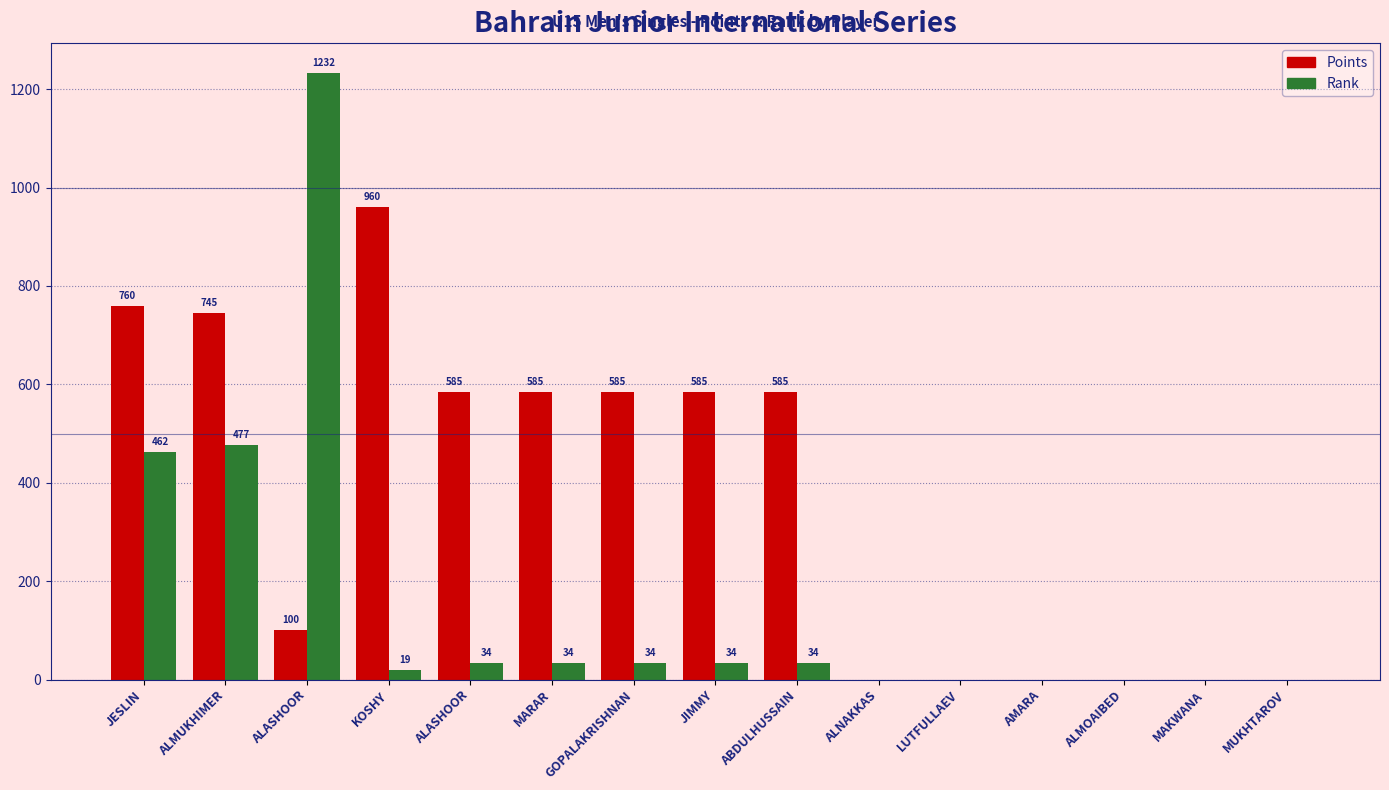

The value of Rank at JIMMY is 46. True or false?

False